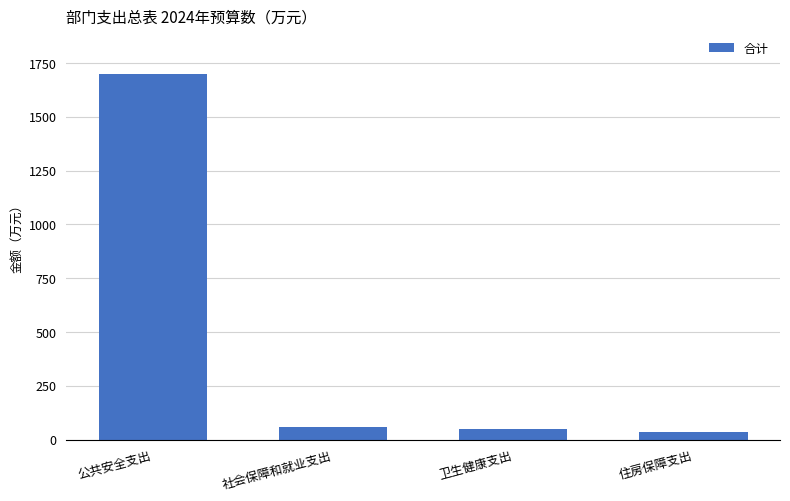

What value does the data have at 卫生健康支出?

49.3